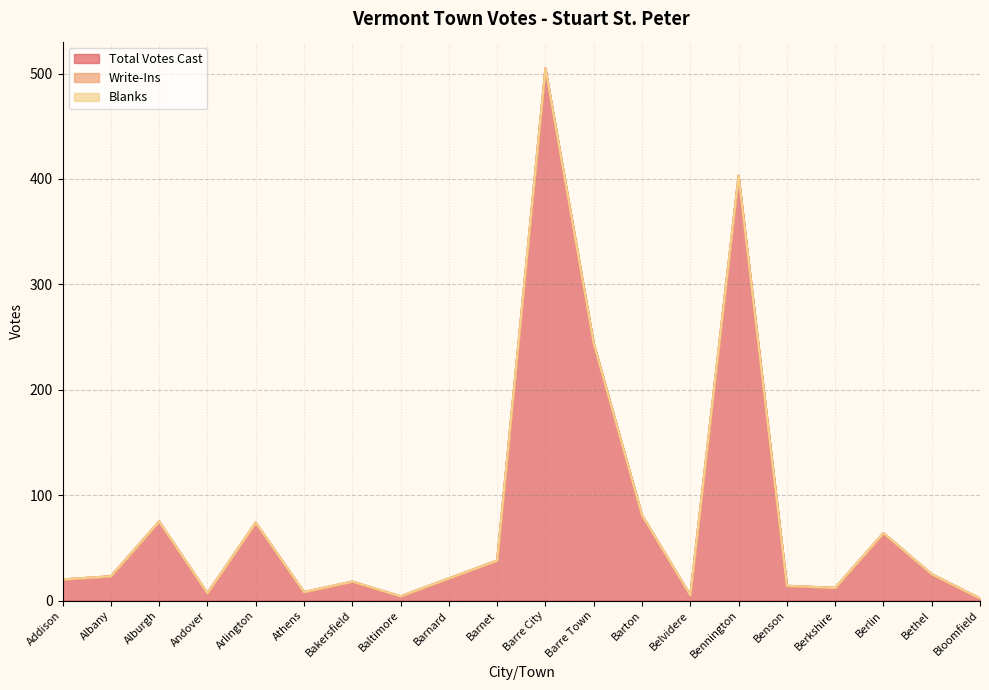

Which category has the highest value across all series?

Barre City